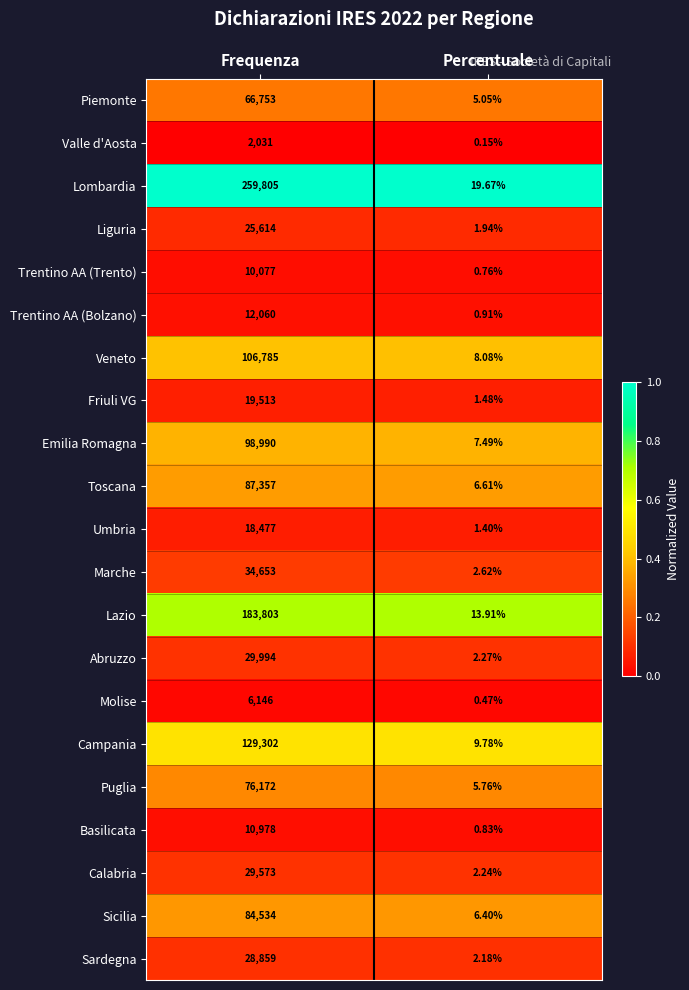

Which series has the widest spread of values?

Lombardia